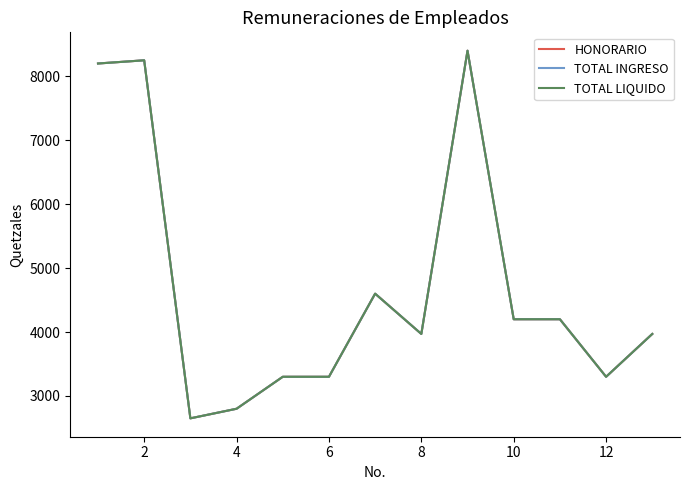

Does the chart have visible grid lines?

No